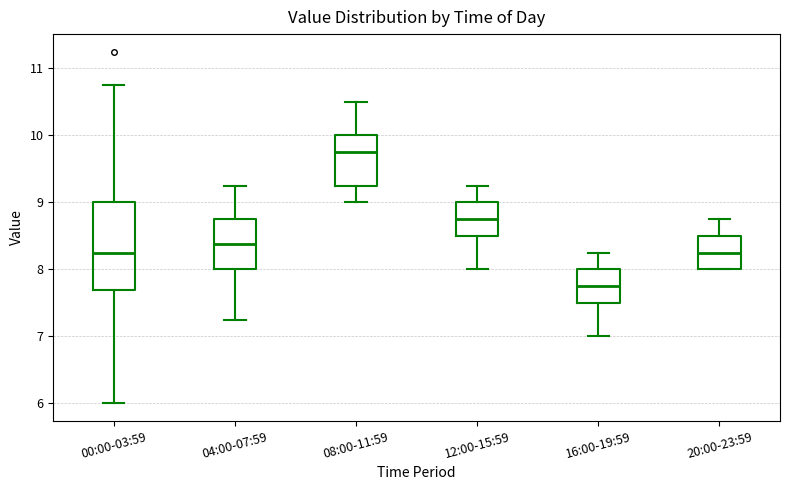

Which box is the tallest, from its lower edge to its upper edge?

00:00-03:59